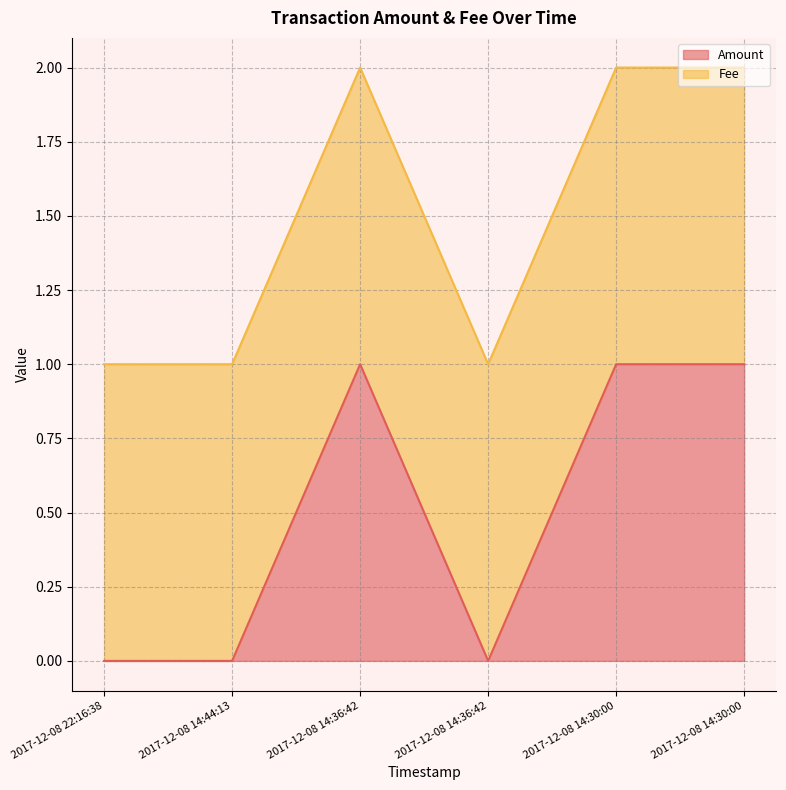

What is the sum of all values?

3